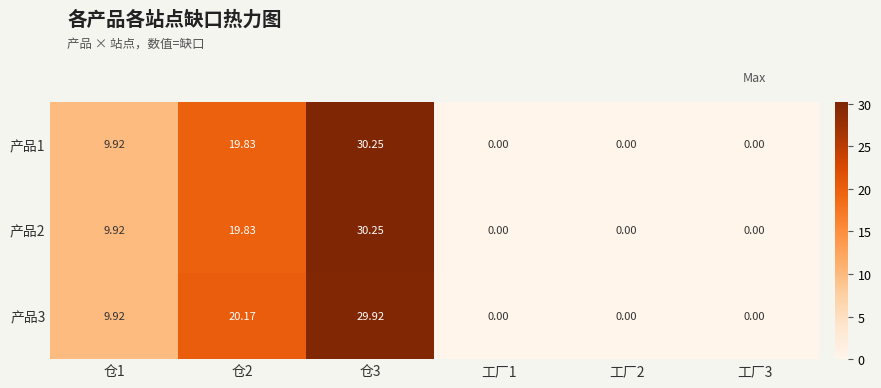

Which series changed the most between 仓2 and 工厂2?

产品3